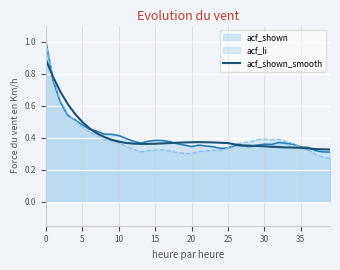

The acf_shown_smooth series shows 0.5 at 15. True or false?

False